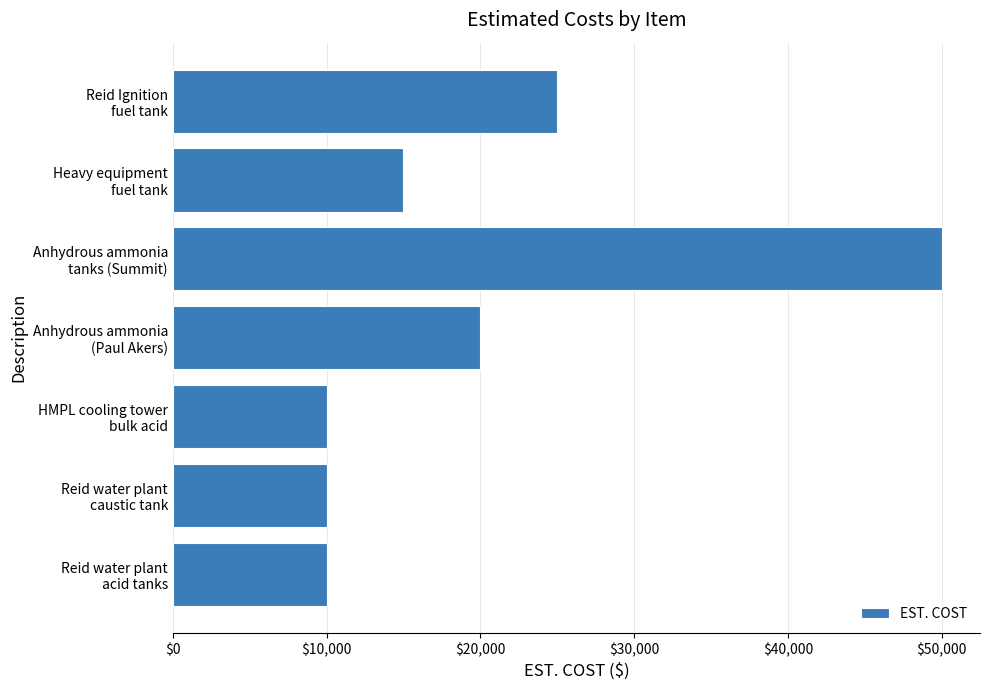

Does the chart contain stacked bars?

No